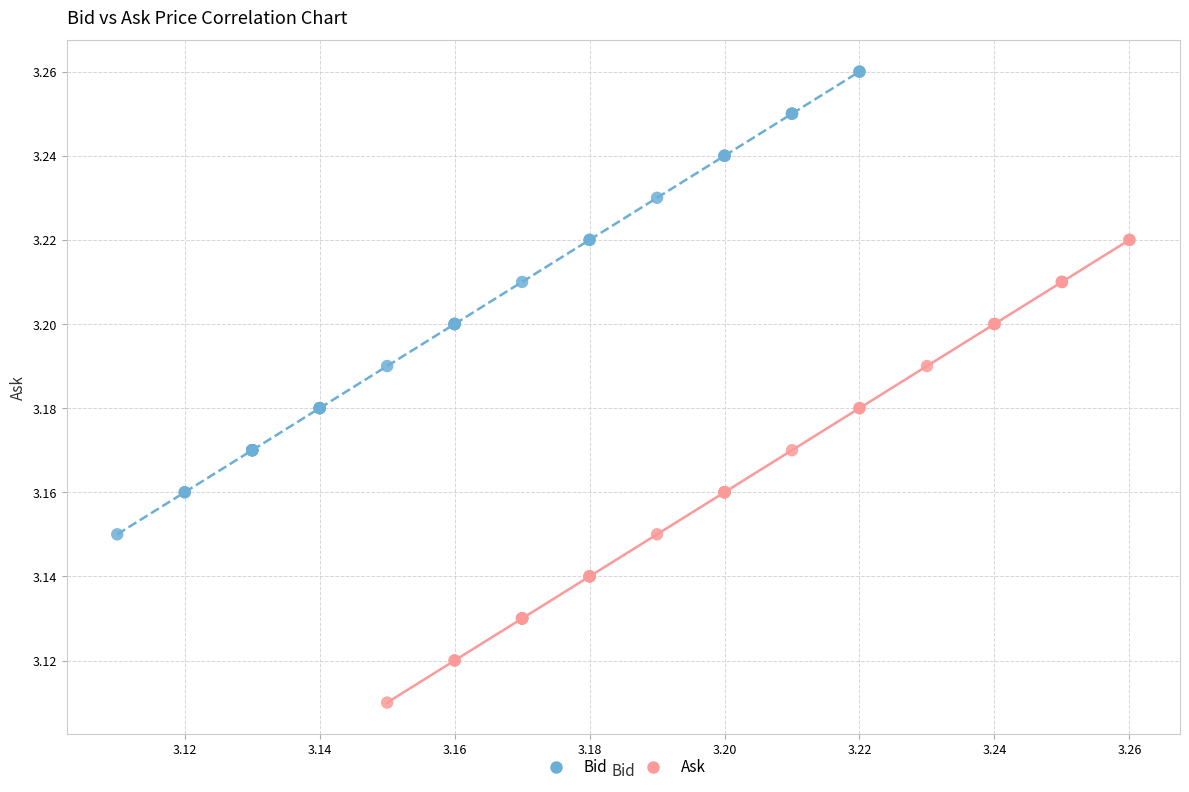

Which series reaches the maximum Y coordinate?

Bid